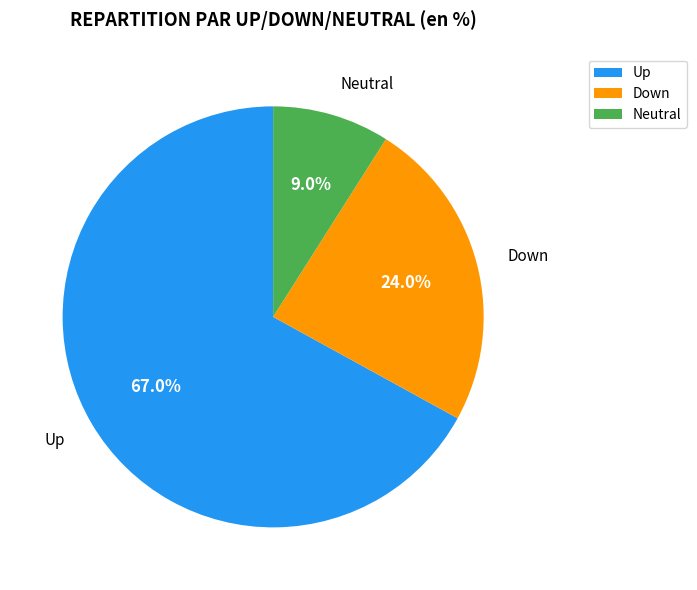

Does any single category account for the majority?

Yes